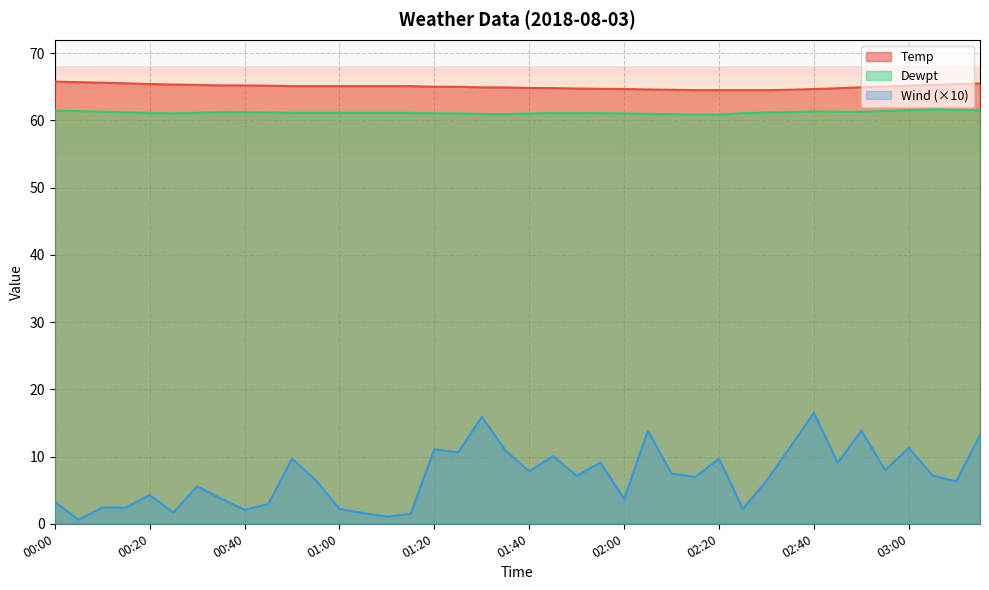

How many data points in Temp are less than 65?

17